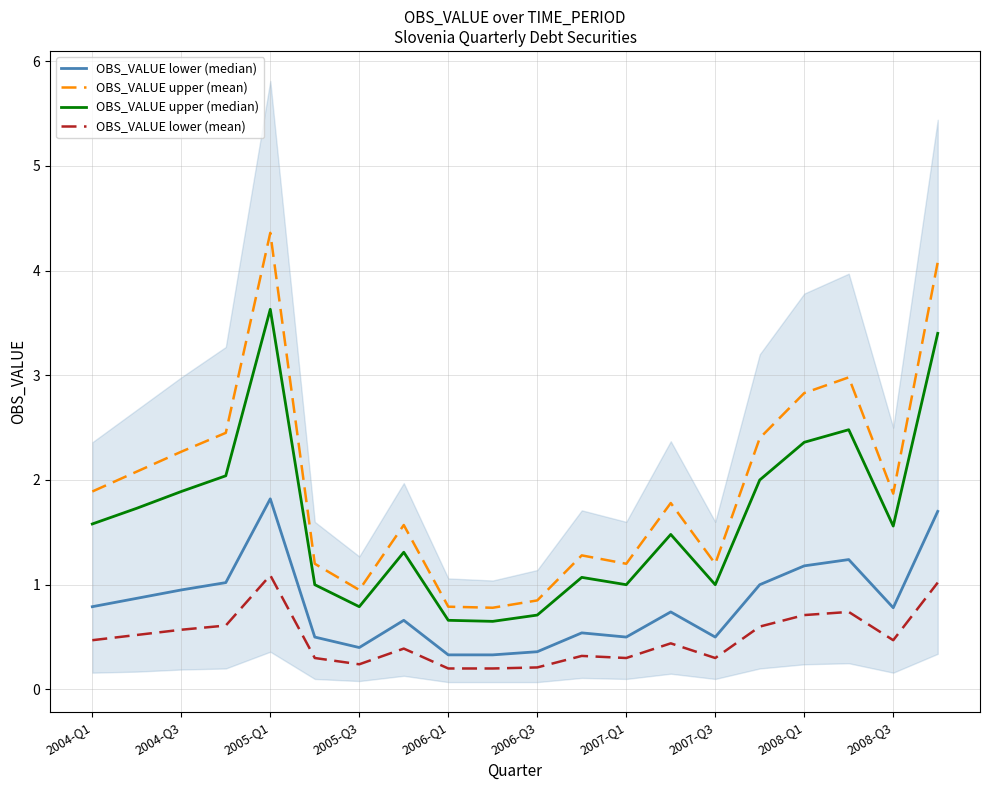

What is the sum of the OBS_VALUE lower (median) values at 2008-Q3 and 2007-Q1?

1.3